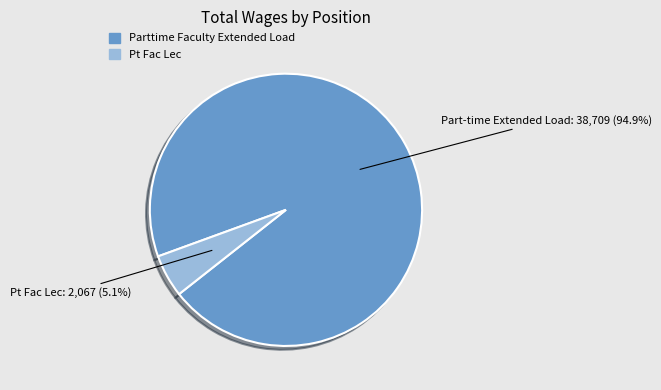

To the nearest percent, what percentage of the pie is Pt Fac Lec?

5%